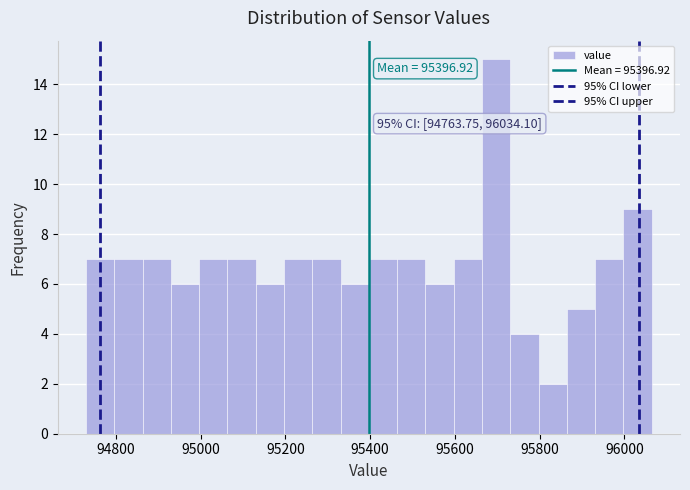

Read against the x-axis, roughly where is the centre of the tallest bar?

95700